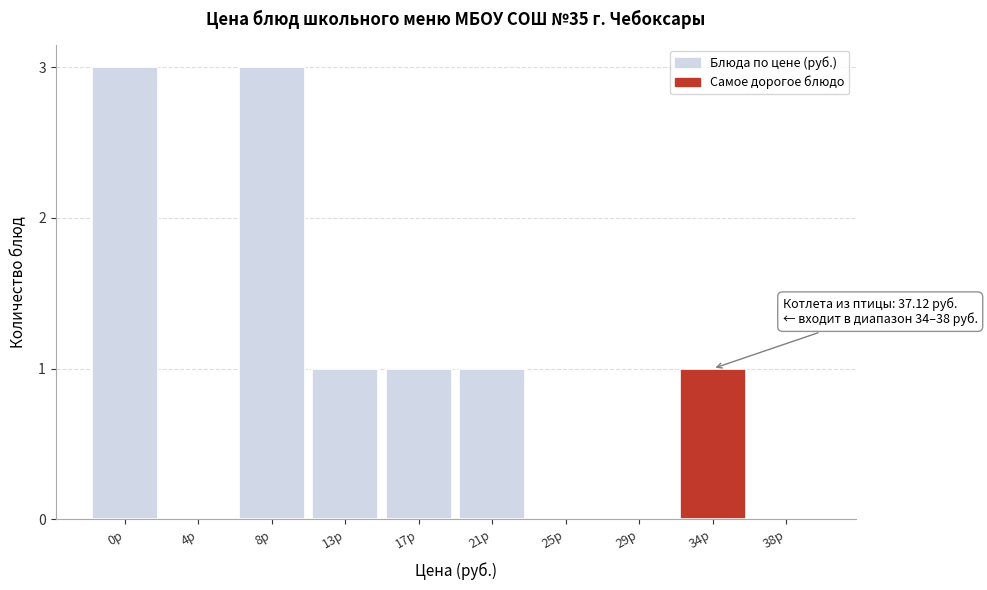

Reading left to right, extract all data points from this chart.

0р=3	4р=0	8р=3	13р=1	17р=1	21р=1	25р=0	29р=0	34р=1	38р=0